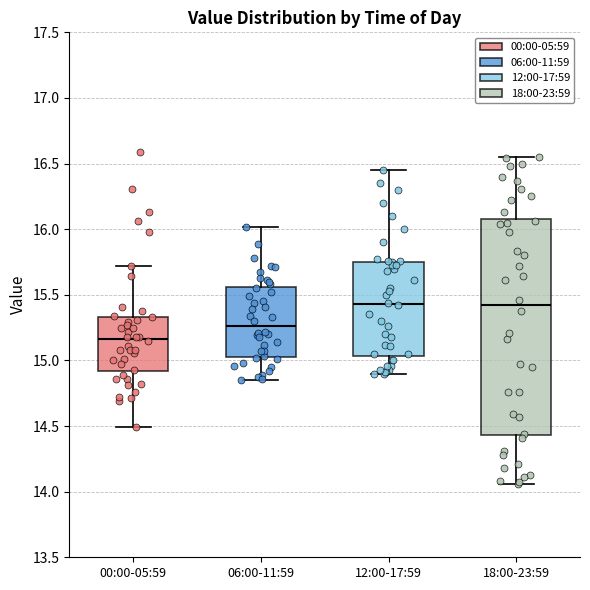

Which box is the tallest, from its lower edge to its upper edge?

18:00-23:59